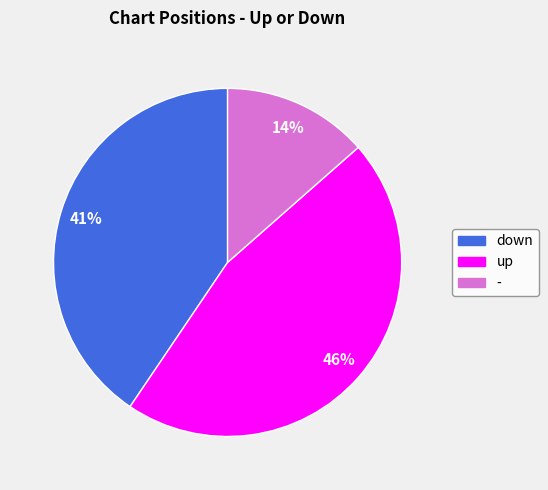

Rank the categories by value from lowest to highest.

-, down, up